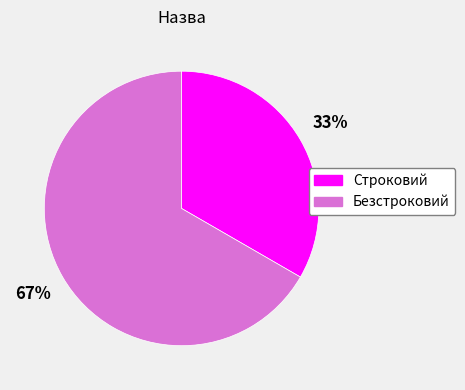

The Строковий slice represents 21% of the pie. True or false?

False